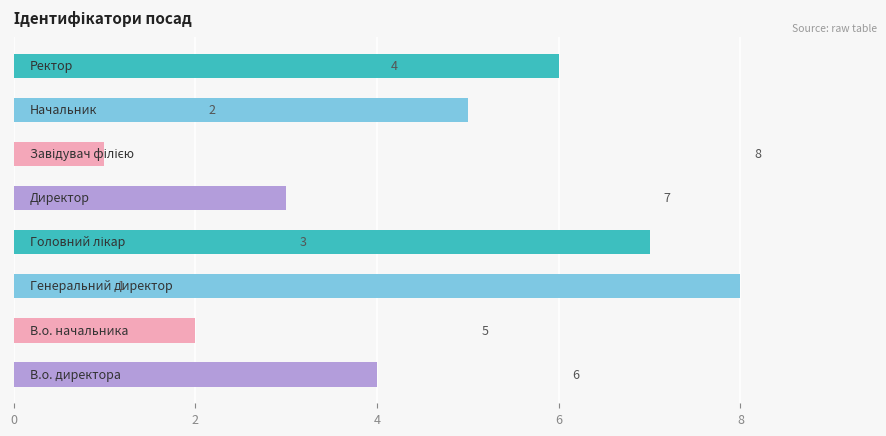

Count the values in the range 3 to 7.

5